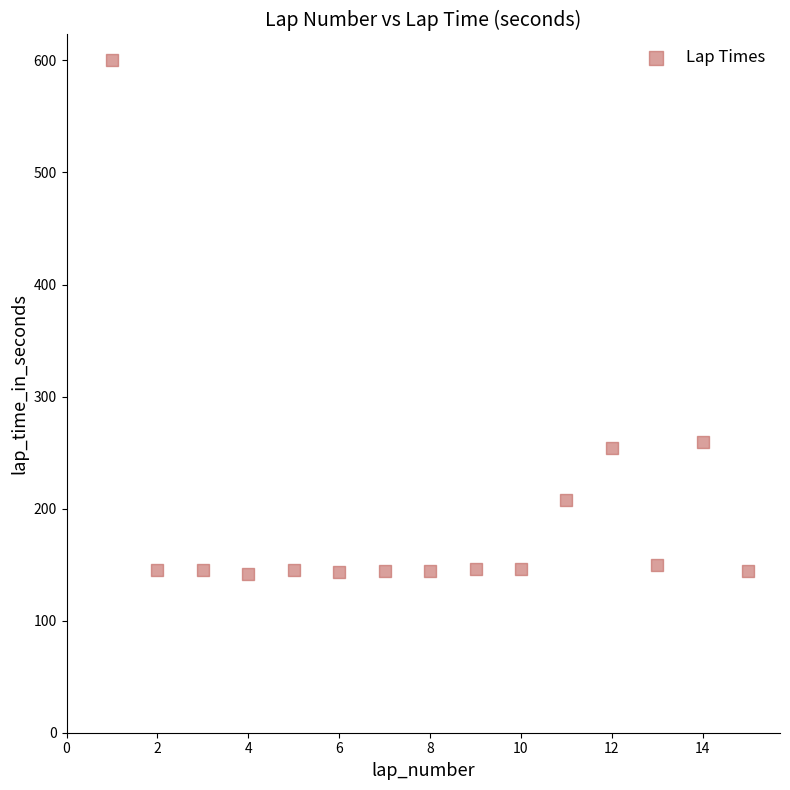

What is the range of X values (max minus min)?

14.0